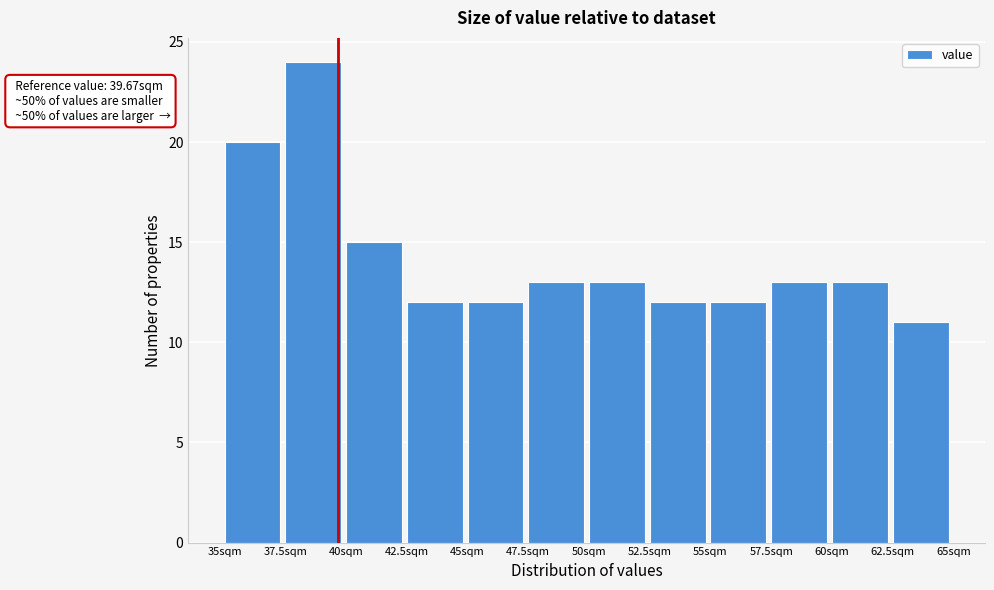

Over which range of the x-axis is the bar tallest?

37.5 to 40.0